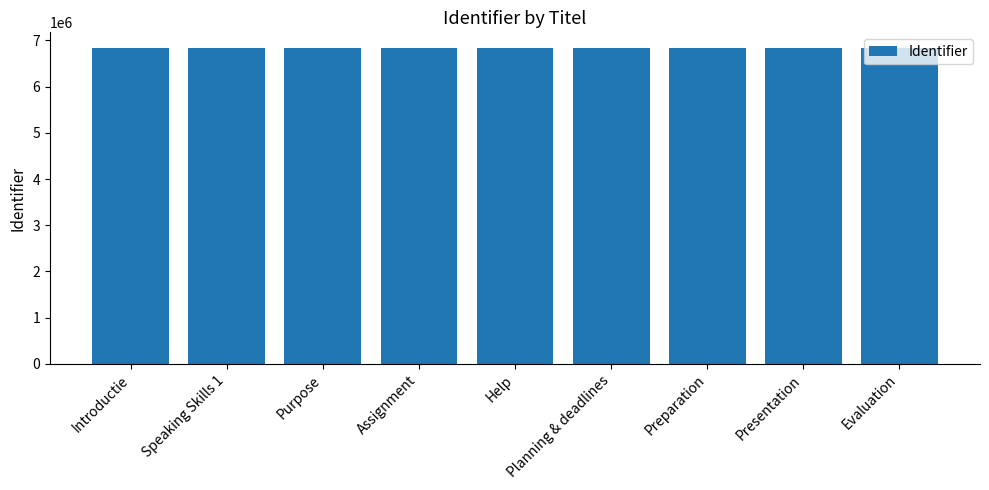

What is the maximum value shown in the chart?

6833115